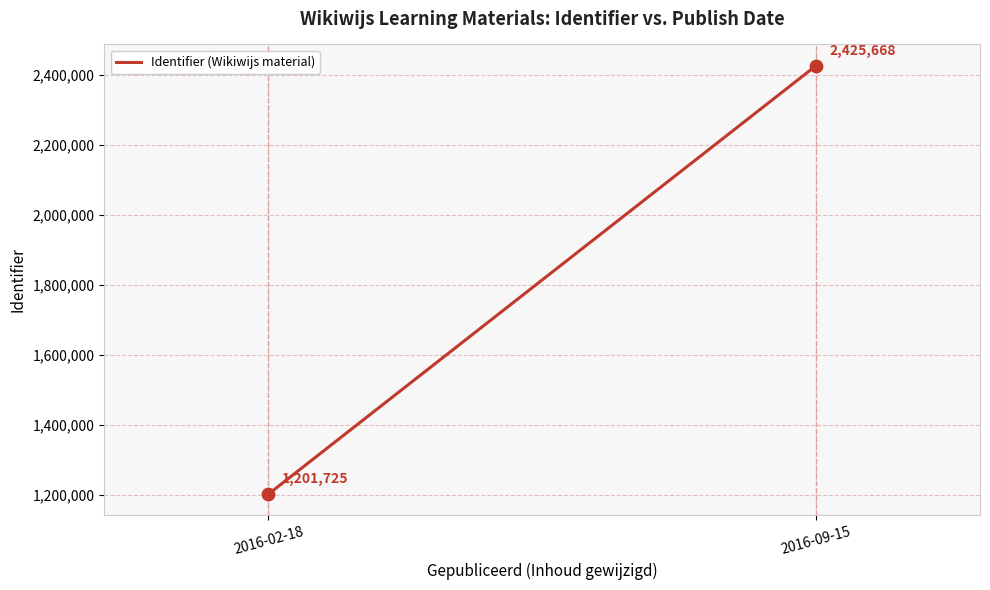

What Y value in the scatter plot is closest to 1813696?

1201725